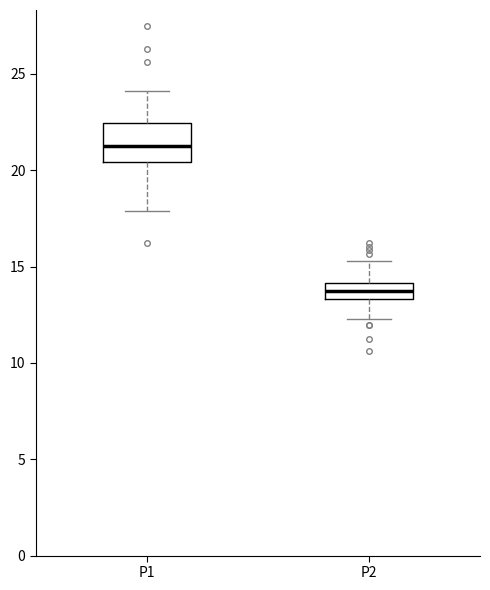

Reading left to right, read every box against the y-axis: the position of its median line, the range the box covers, and the ends of its whiskers. The values are not printed on the chart, so give them approximately, as read against the axis.

P1: median 21.5, box 20.5 to 22.5, whiskers 18.0 to 24.0
P2: median 13.5 (inside the box), box 13.5 to 14.0, whiskers 12.5 to 15.5